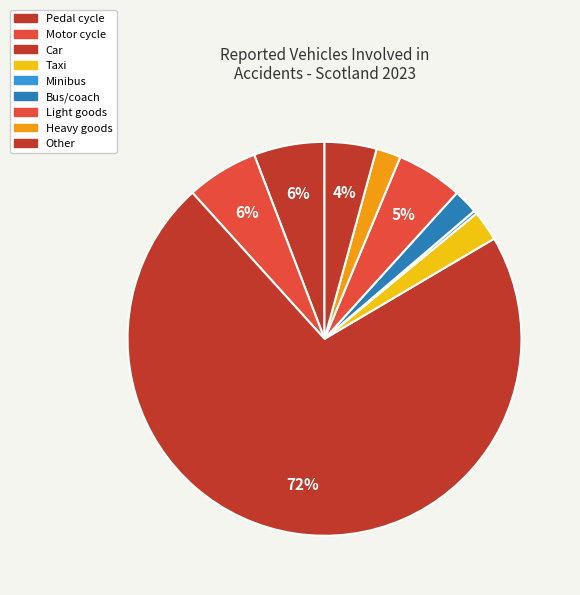

Count the number of slices in the pie.

9